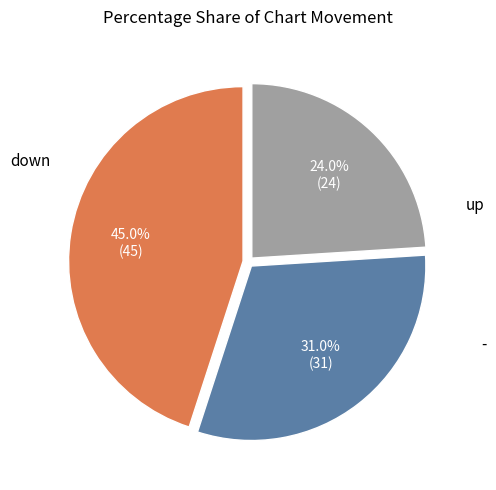

Is there any slice that represents more than half of the pie?

No